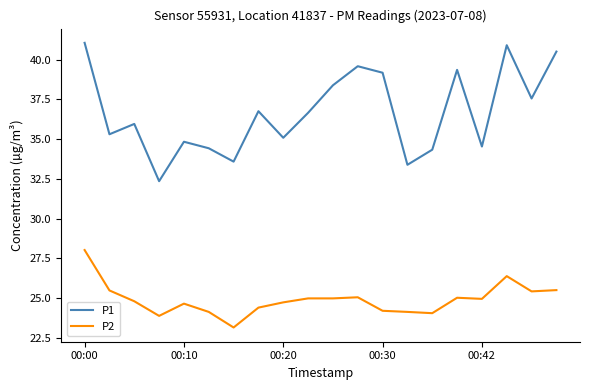

Rank the series by their average value, from highest to lowest.

P1, P2